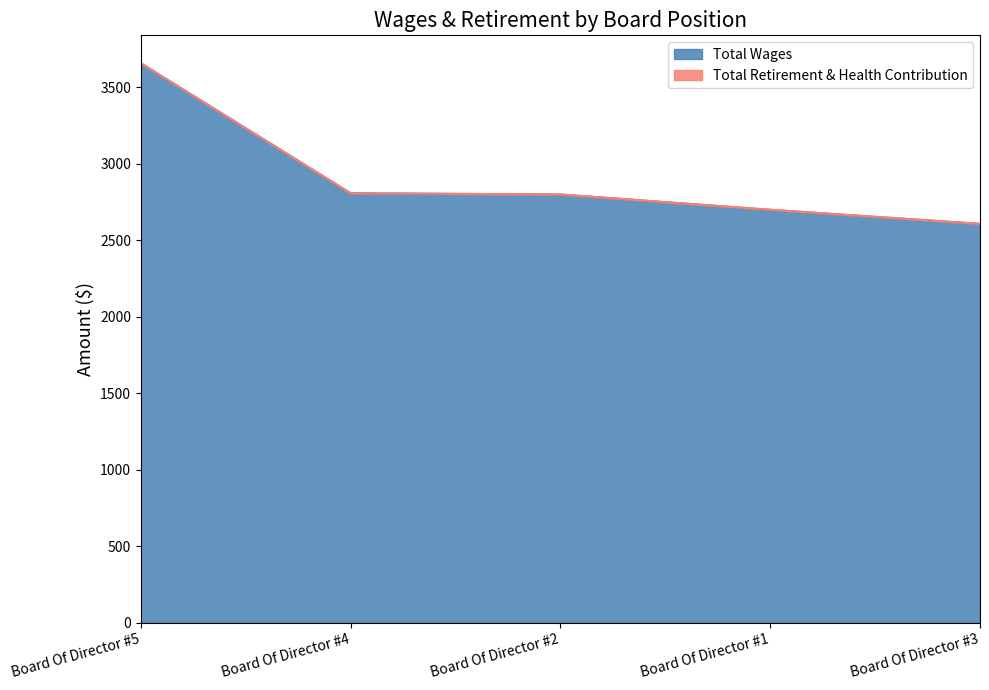

What position from the left is Board Of Director #3?

5